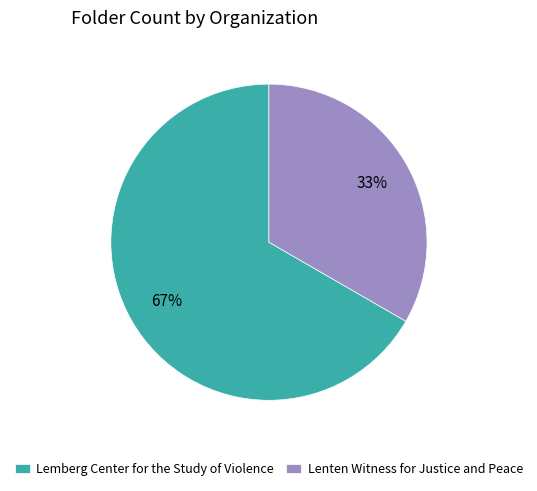

Is Lenten Witness for Justice and Peace the majority of the pie?

No